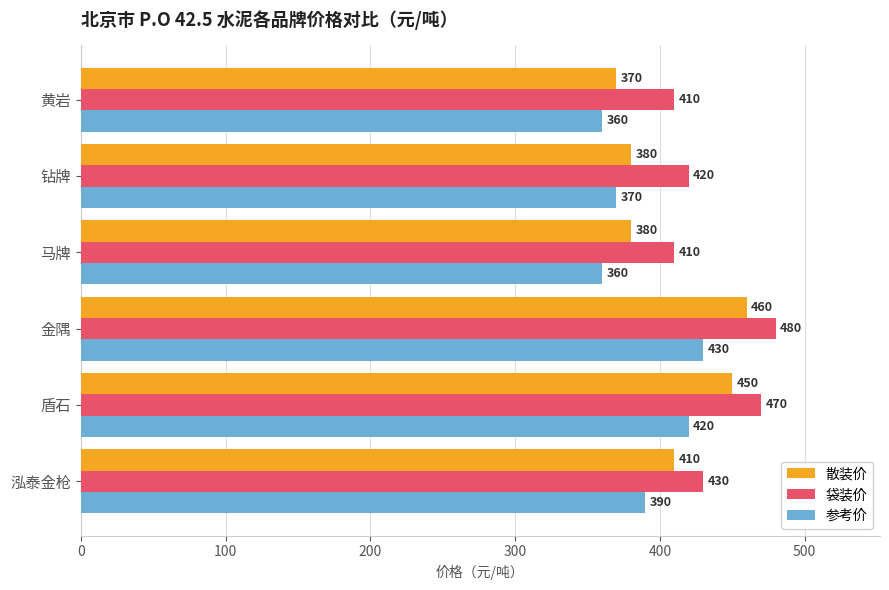

At which label does 散装价 reach its minimum?

黄岩